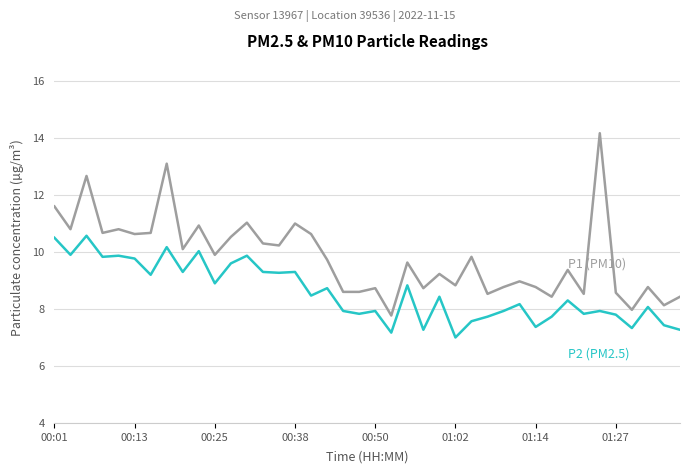

What is the minimum value shown in the chart?

7.0